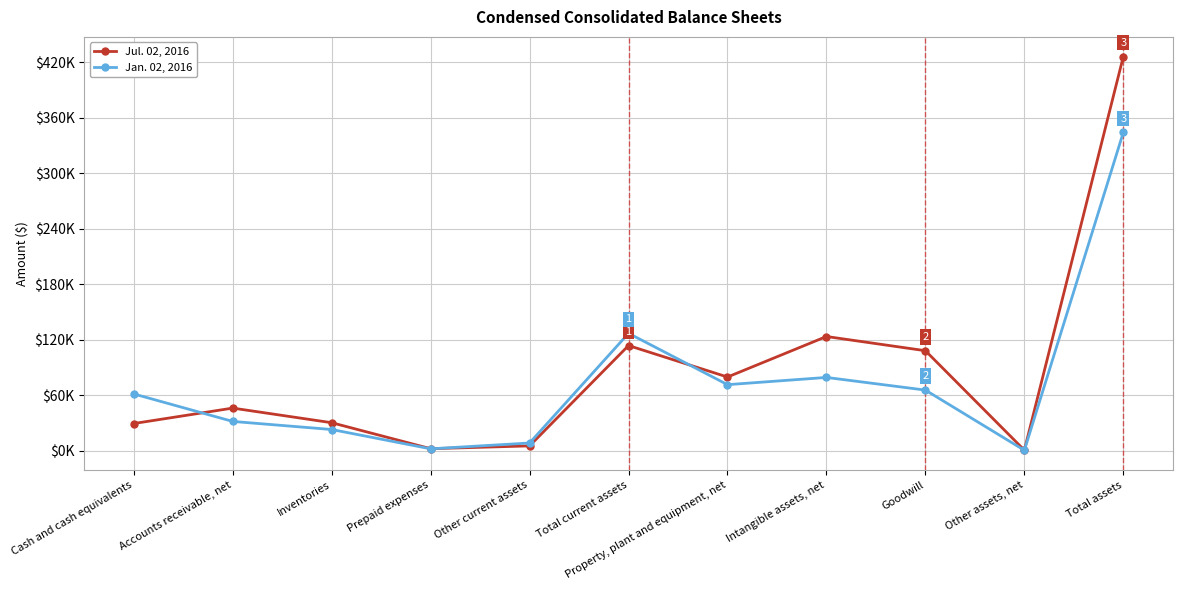

After their last crossing, which series has the higher values: Jul. 02, 2016 or Jan. 02, 2016?

Jul. 02, 2016